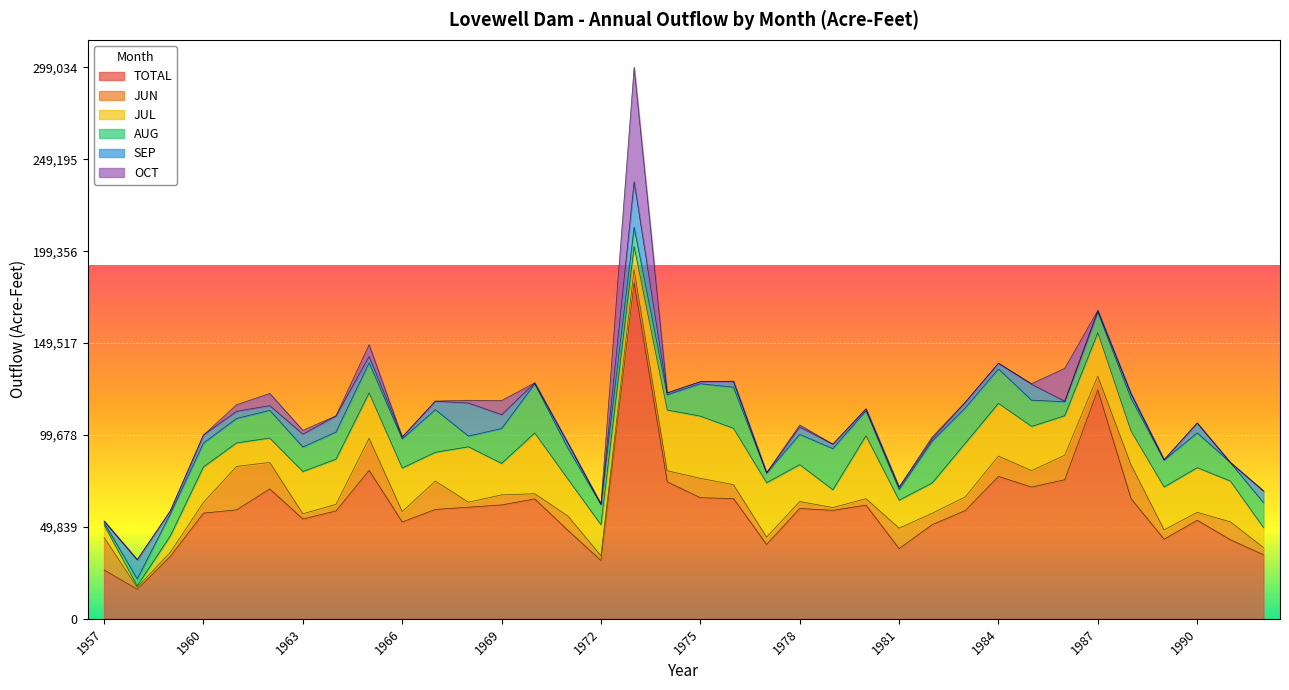

List the series in order of their peak value, lowest first.

JUN, SEP, AUG, JUL, OCT, TOTAL